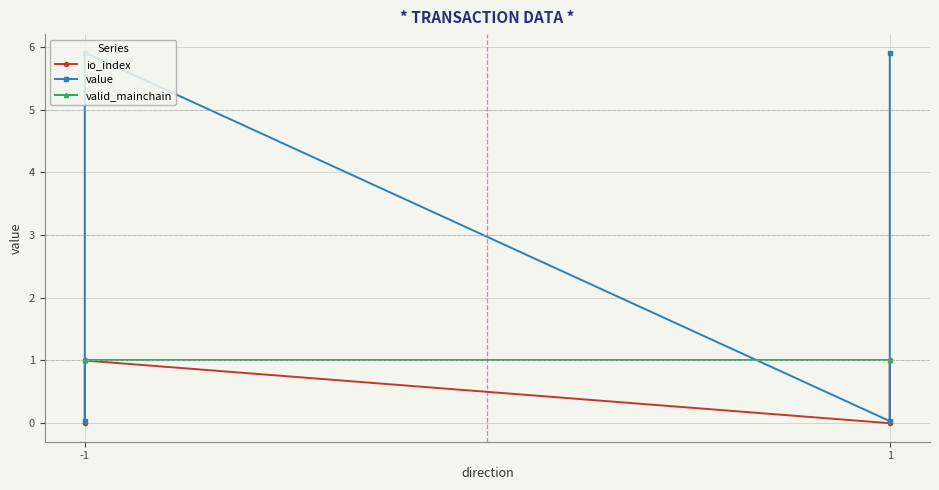

At how many categories does at least one series exceed 2?

2